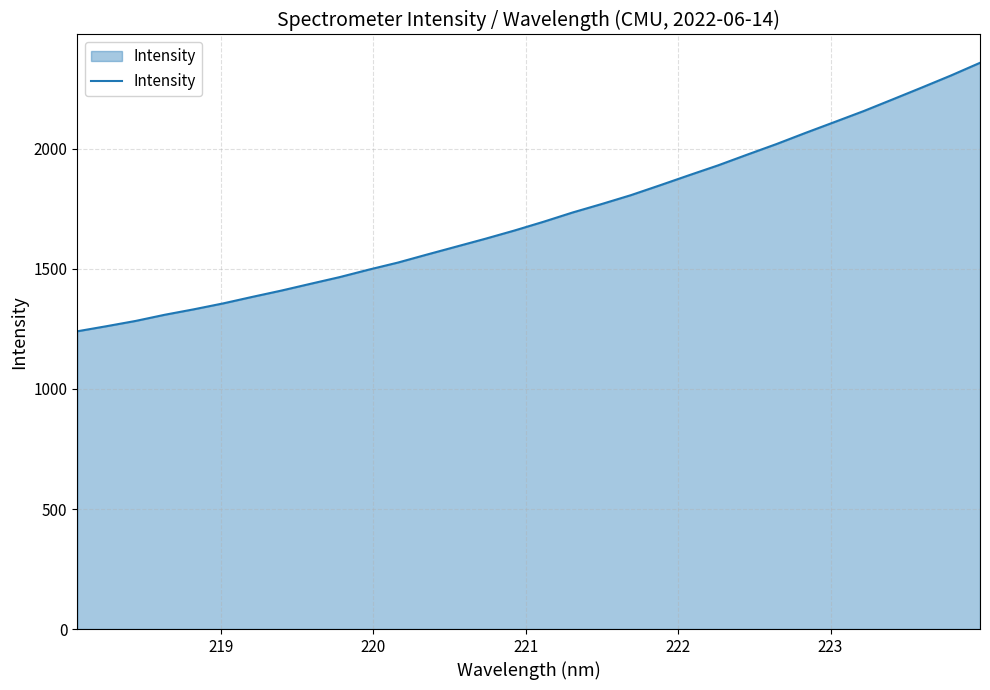

What is the smallest value displayed?

1240.4